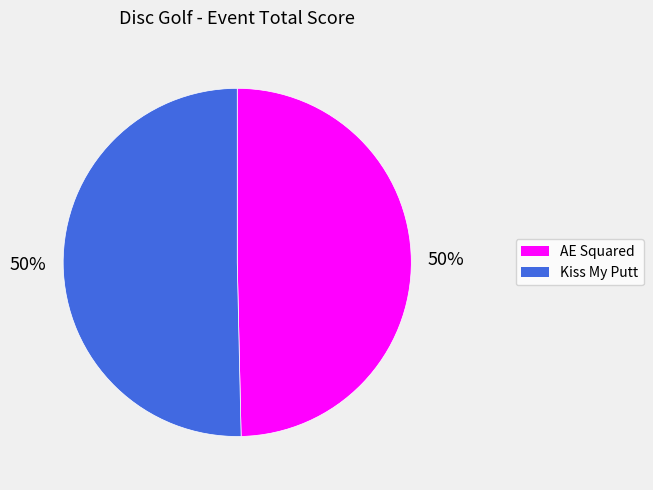

Approximately how many times larger is the value at AE Squared compared to Kiss My Putt?

1.0